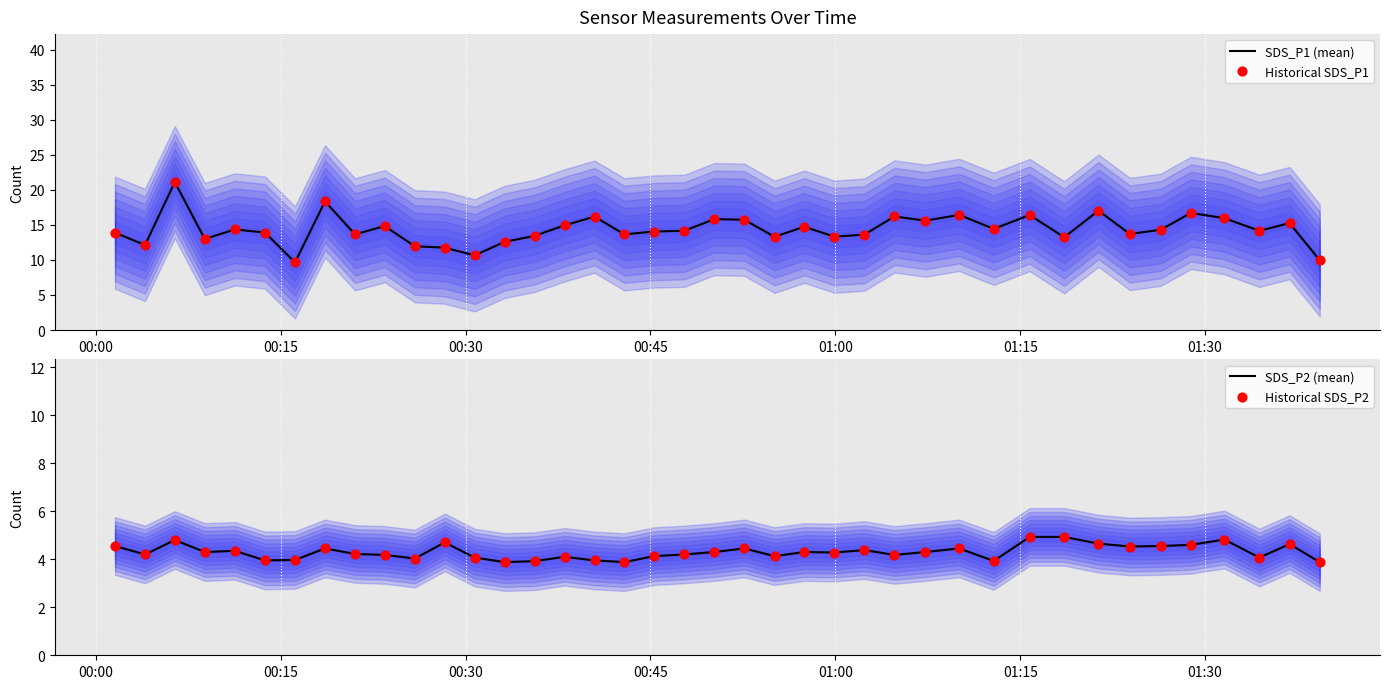

Which series has the largest total across all categories?

SDS_P1 (mean)